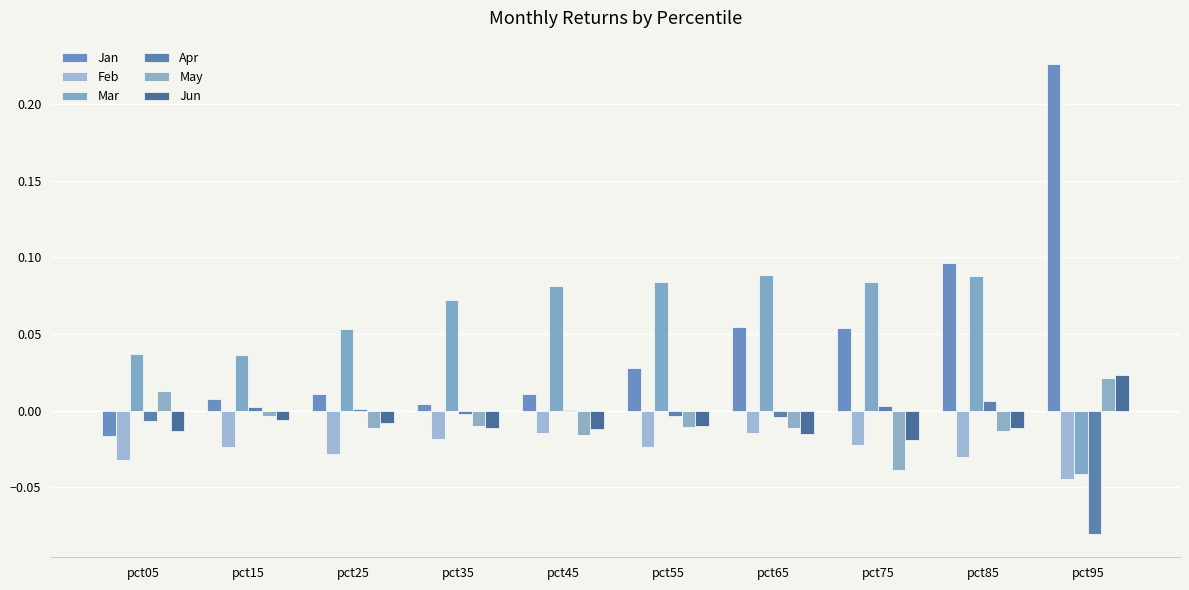

How many data points does each series have?

10